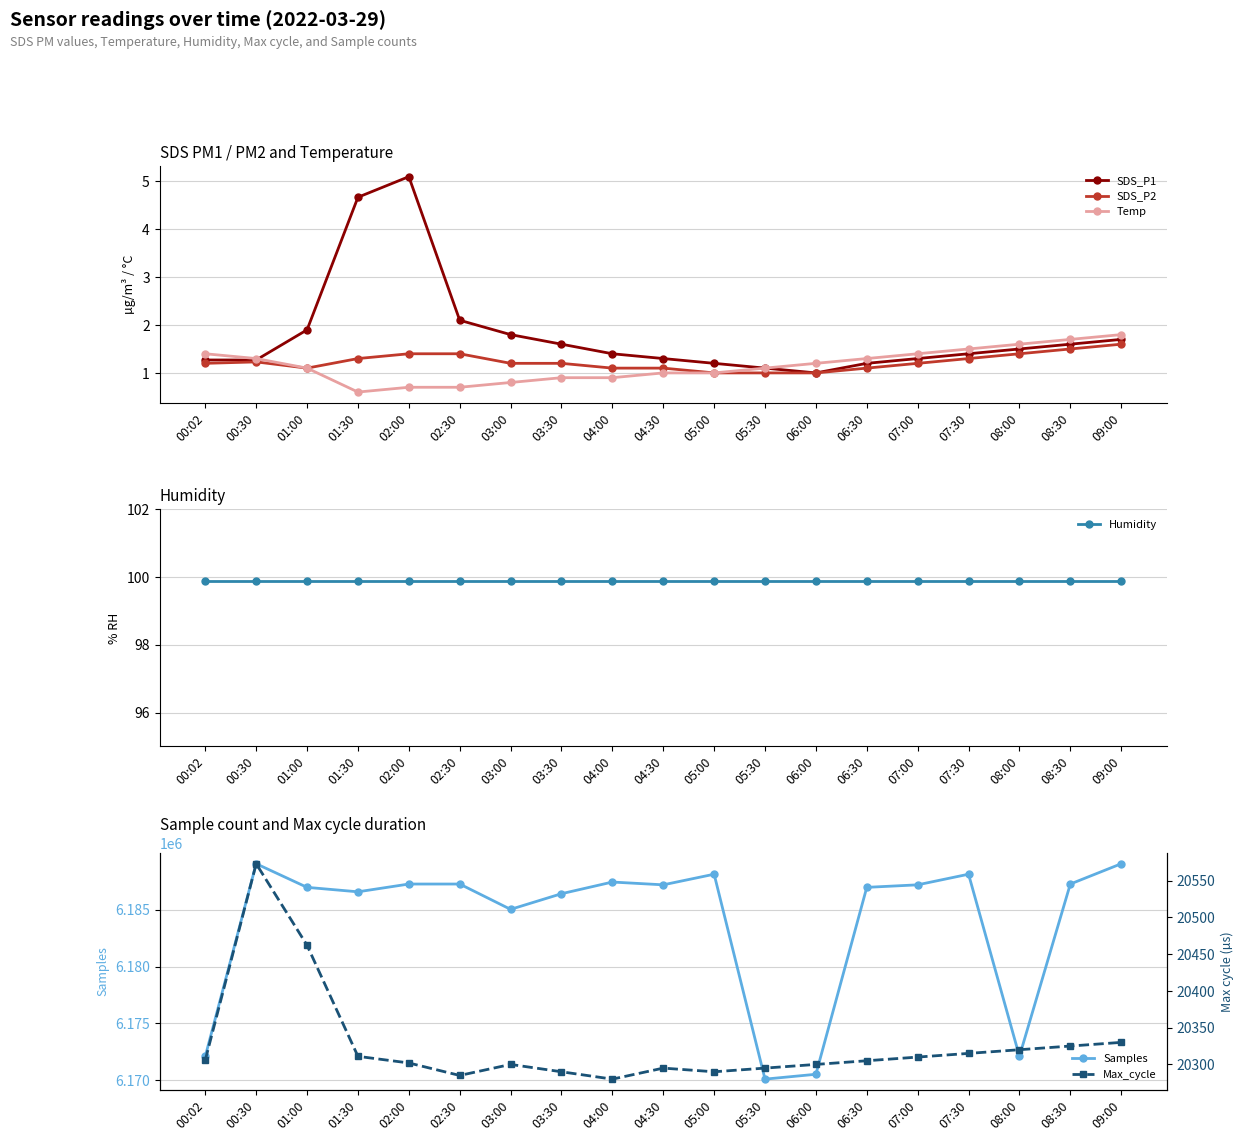

How many interior local peaks does the Samples series have?

4